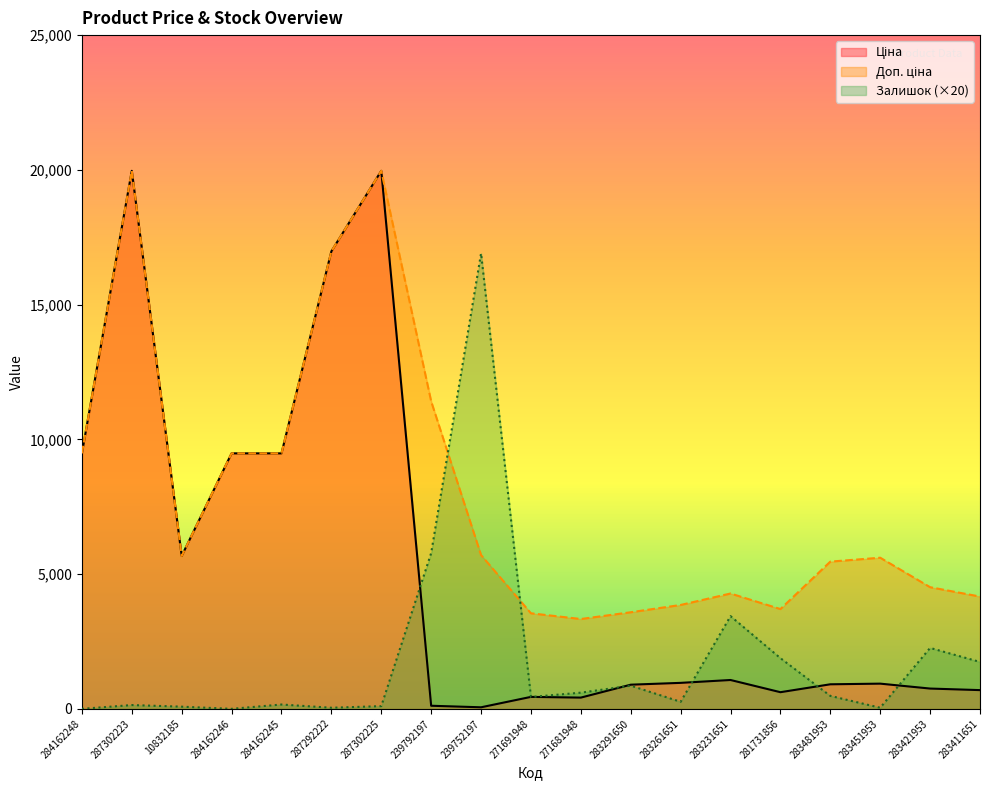

Which category has the highest value in the Ціна series?

287302223